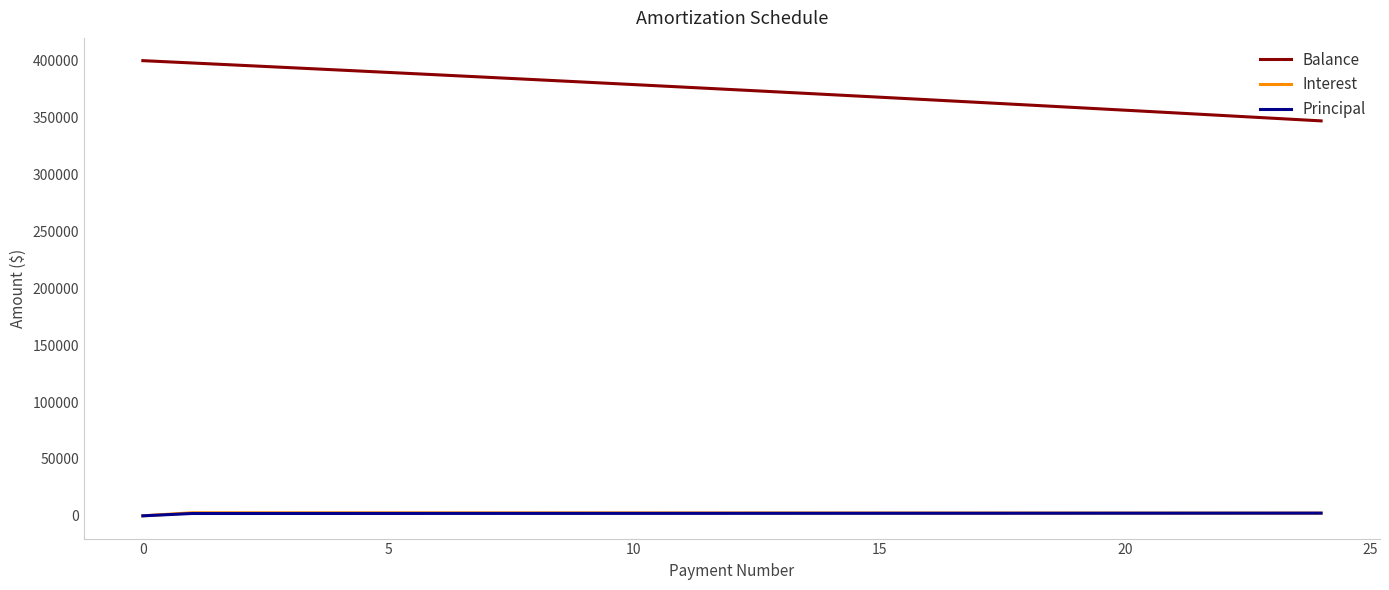

What is the lowest value of the Balance series?

347058.5